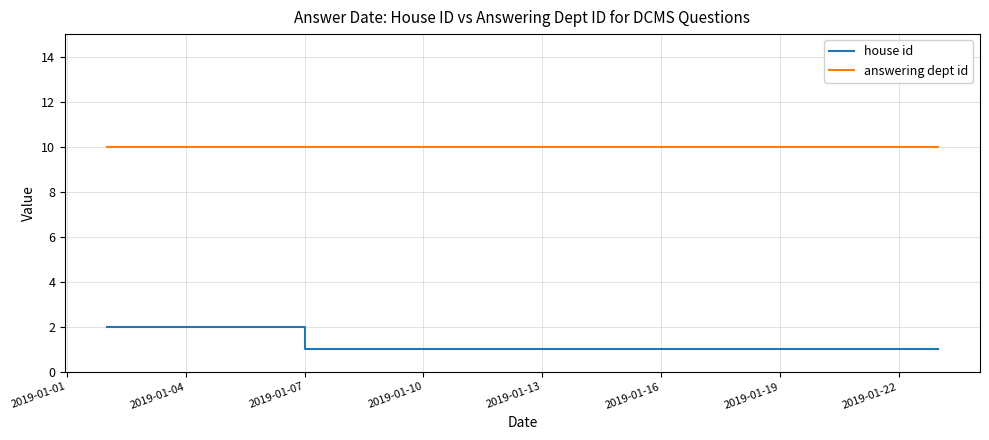

What is the value of the answering dept id point at the 5th from the left?

10